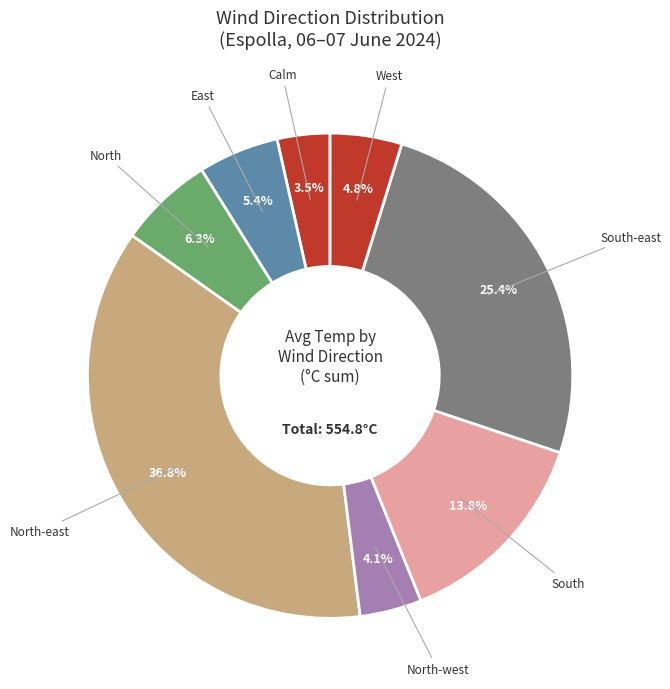

Count the number of slices in the pie.

8